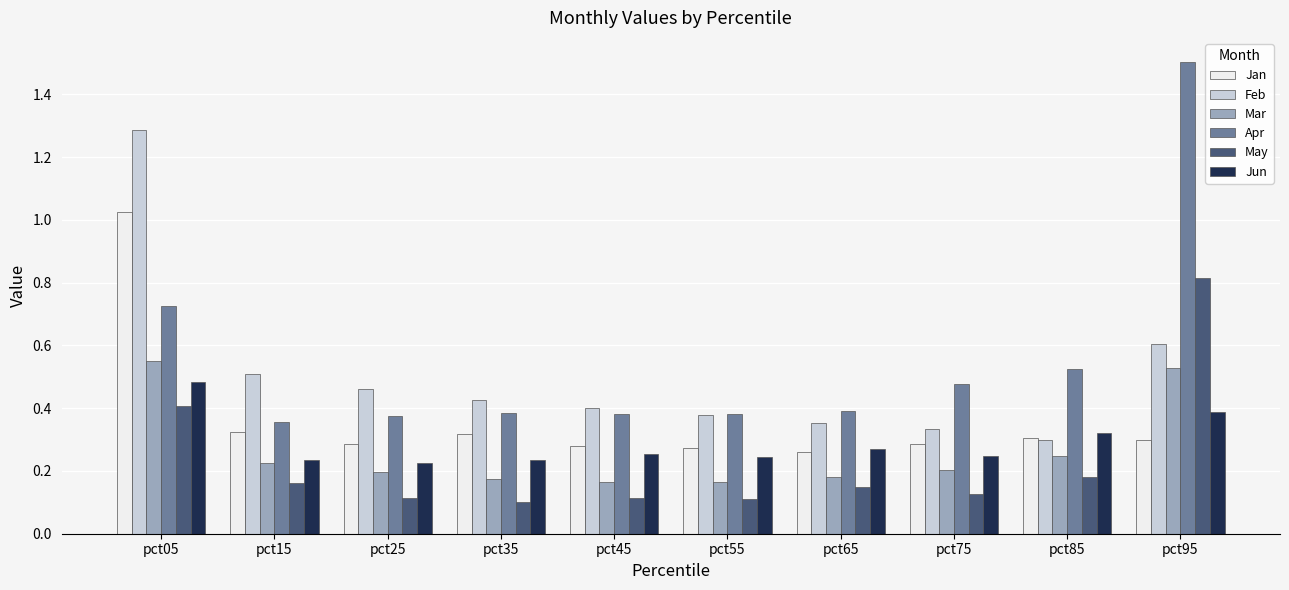

Between pct85 and pct95, which series saw the biggest shift?

Apr